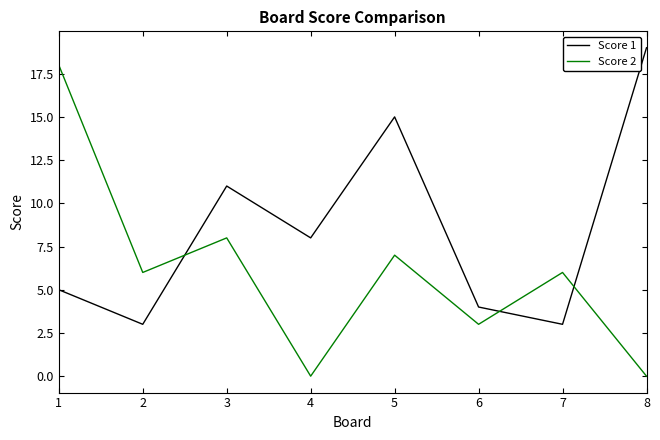

Where is the first local maximum for Score 1?

3